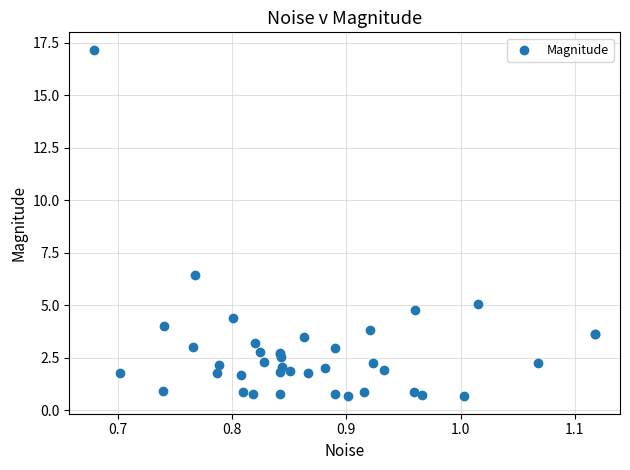

What Y value in the scatter plot is closest to 8?

6.5